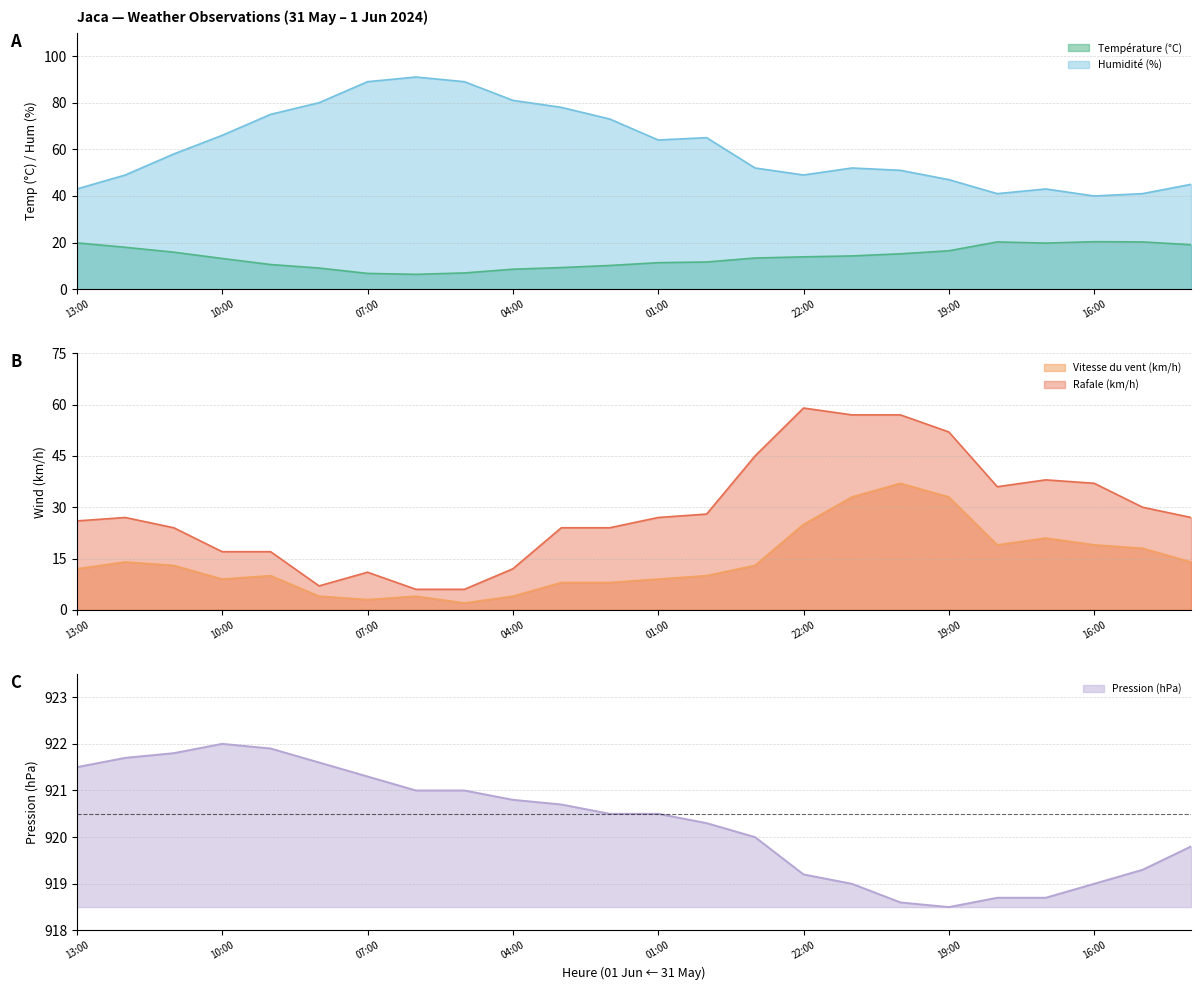

True or false: Humidité (%) and Température (°C) cross at least once.

False